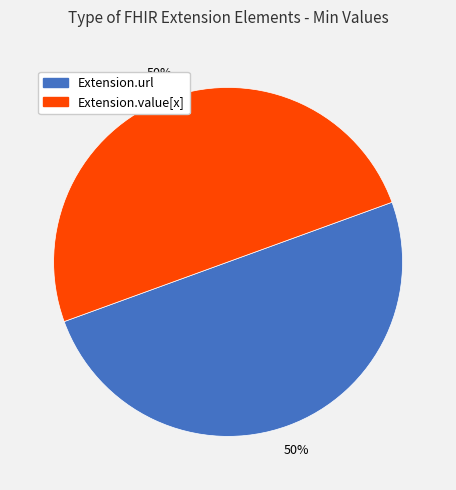

To the nearest percent, what is the difference between the largest and smallest slice percentages?

0%